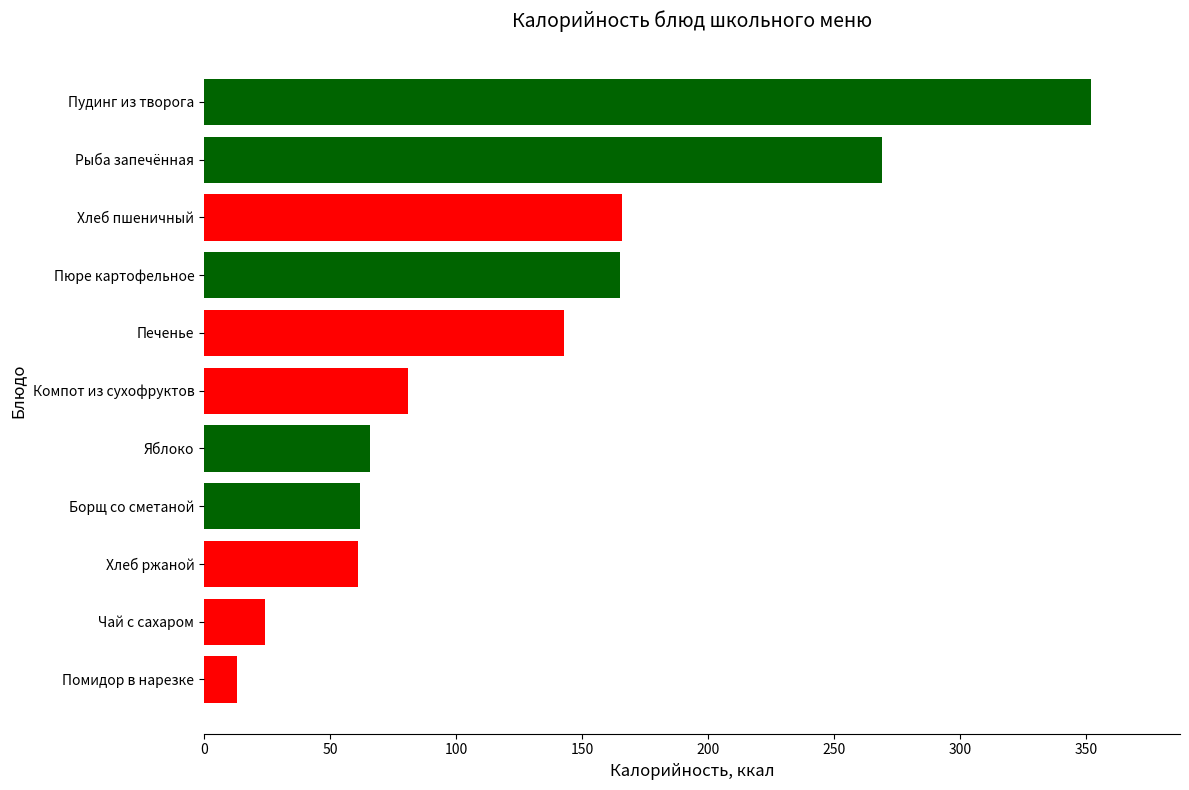

Read the value at Яблоко.

66